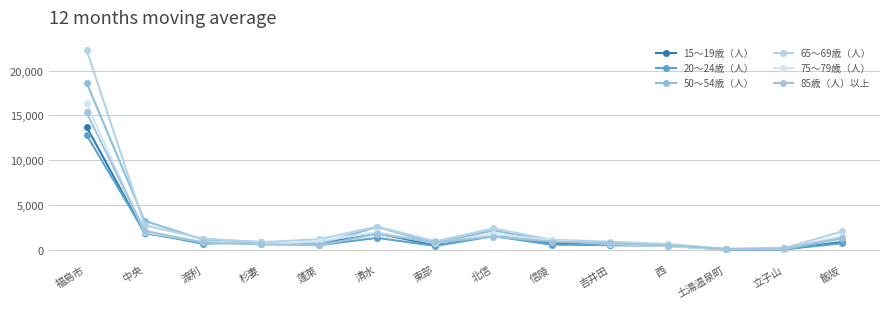

What is the label of the 14th point from the right?

福島市